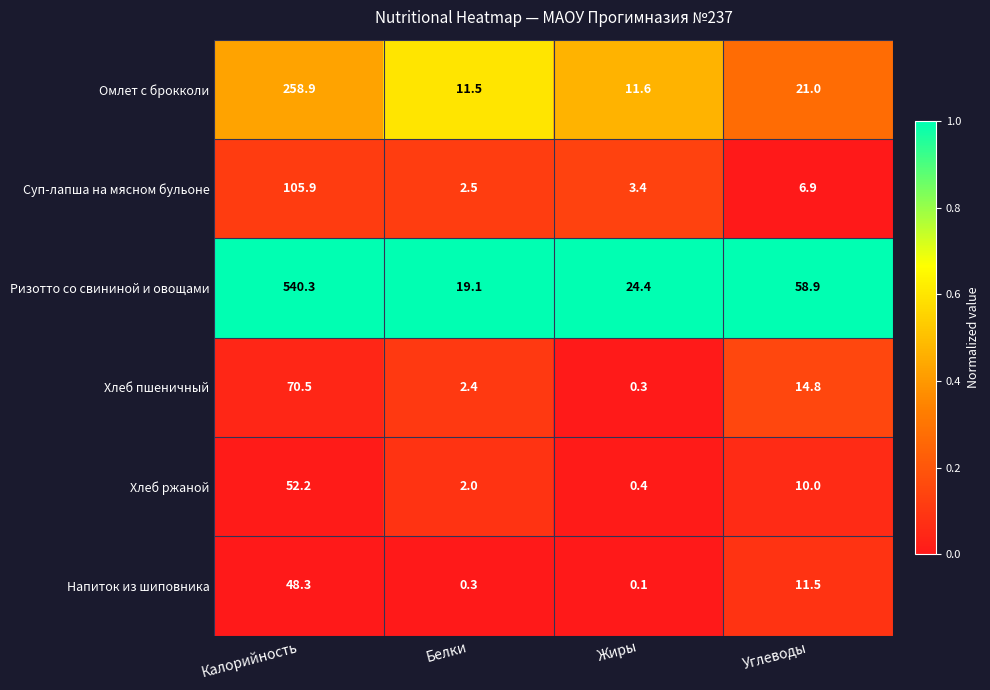

Reading left to right, what are all the values shown in this chart?

Омлет с брокколи: Калорийность=258.9	Белки=11.5	Жиры=11.6	Углеводы=21.0
Суп-лапша на мясном бульоне: Калорийность=105.9	Белки=2.5	Жиры=3.4	Углеводы=6.9
Ризотто со свининой и овощами: Калорийность=540.3	Белки=19.1	Жиры=24.4	Углеводы=58.9
Хлеб пшеничный: Калорийность=70.5	Белки=2.4	Жиры=0.3	Углеводы=14.8
Хлеб ржаной: Калорийность=52.2	Белки=2.0	Жиры=0.4	Углеводы=10.0
Напиток из шиповника: Калорийность=48.3	Белки=0.3	Жиры=0.1	Углеводы=11.5